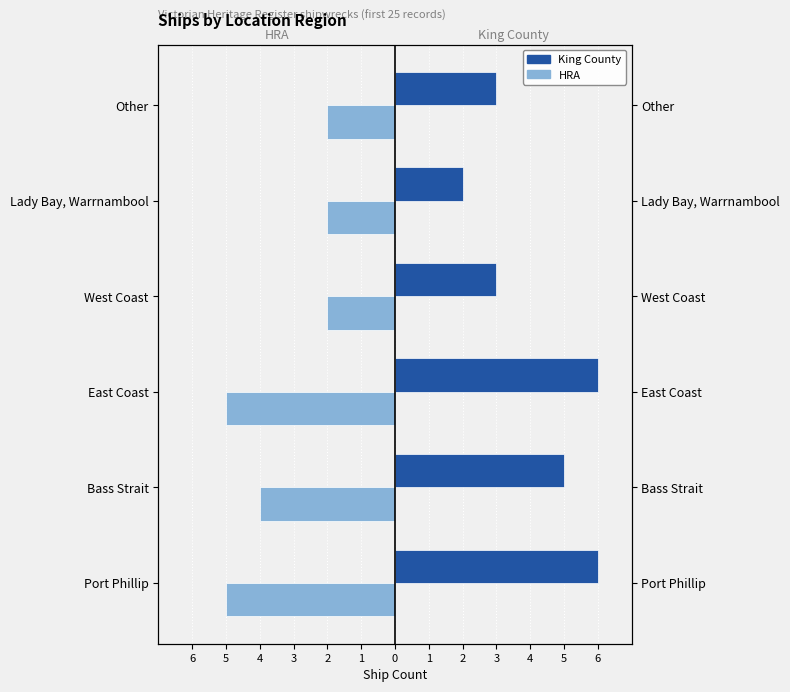

Reading left to right, extract all data points from this chart.

King County: 6	5	6	3	2	3
HRA: -5	-4	-5	-2	-2	-2